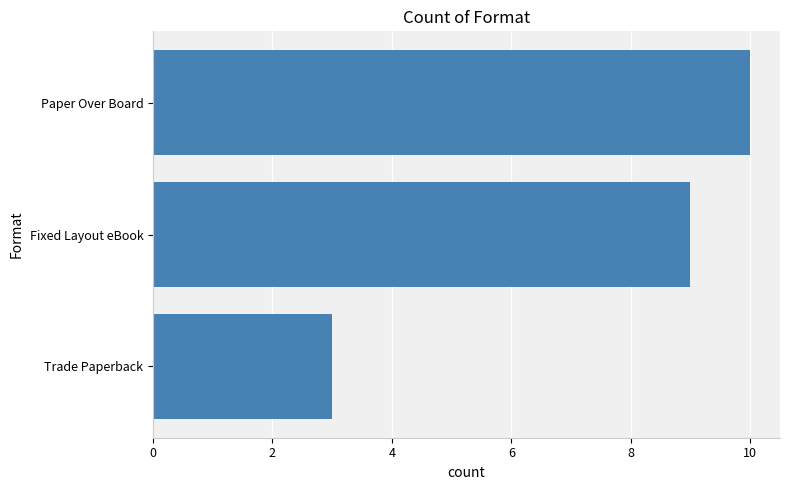

How many series are shown in this chart?

1